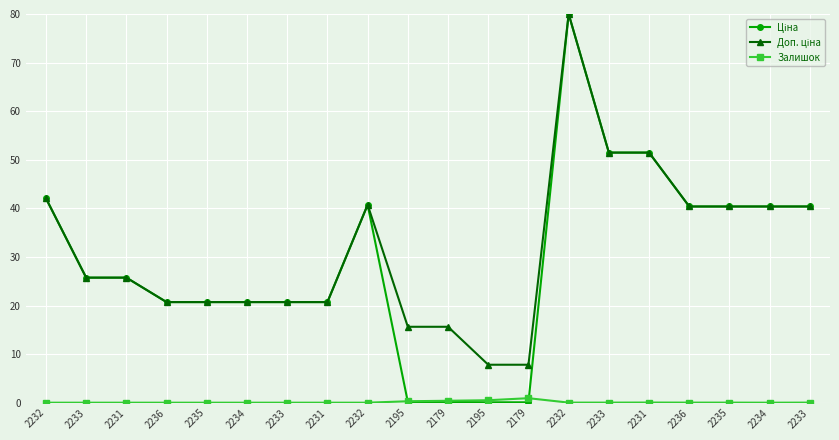

True or false: Ціна has a value of 20.7 at 2233.

True